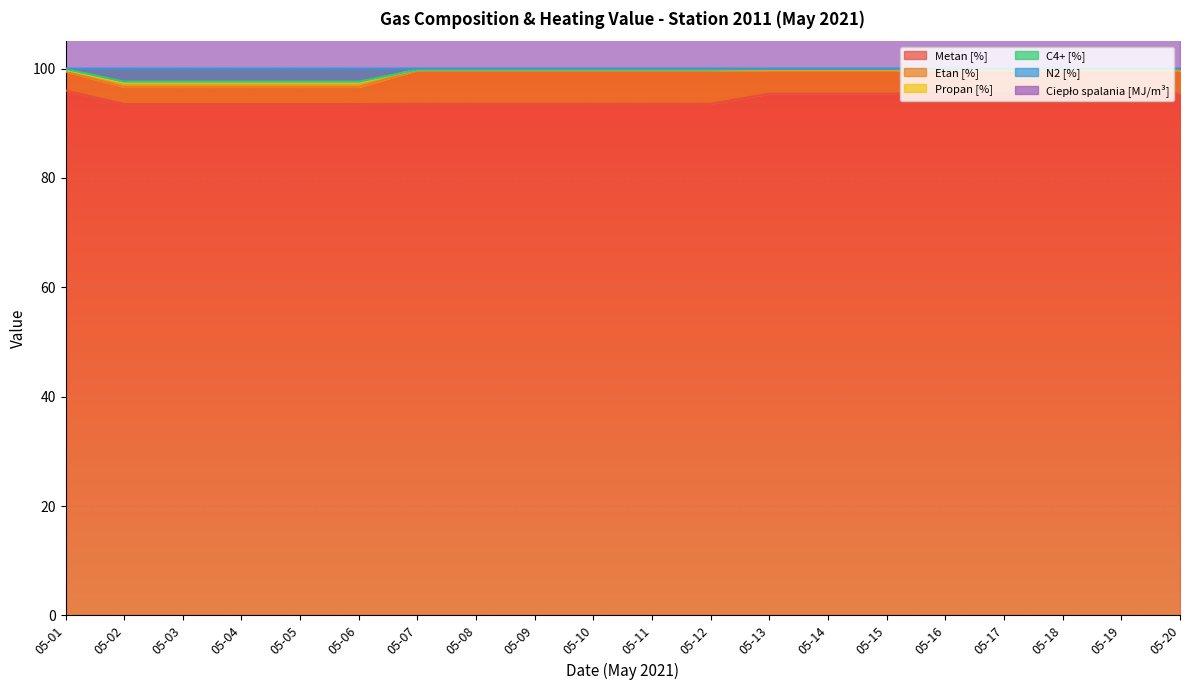

True or false: Metan [%] and N2 [%] cross at least once.

False